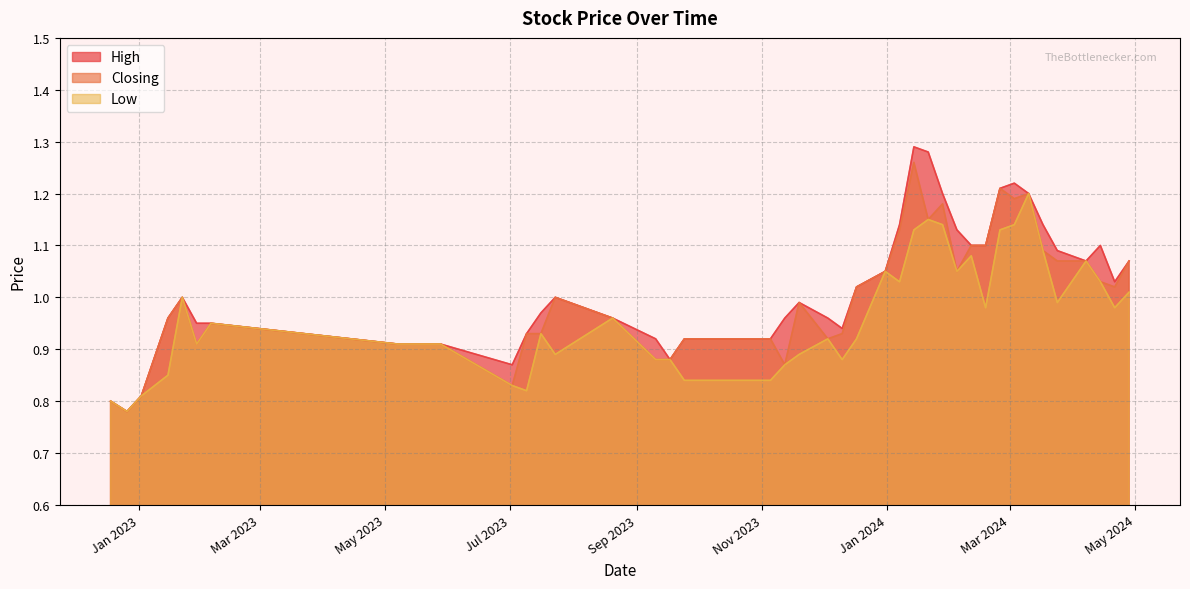

Which series has the widest spread of values?

High